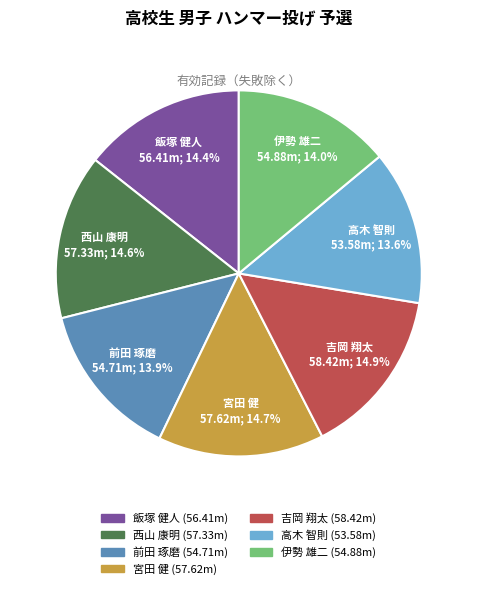

To the nearest percent, what is the difference between the largest and smallest slice percentages?

1%